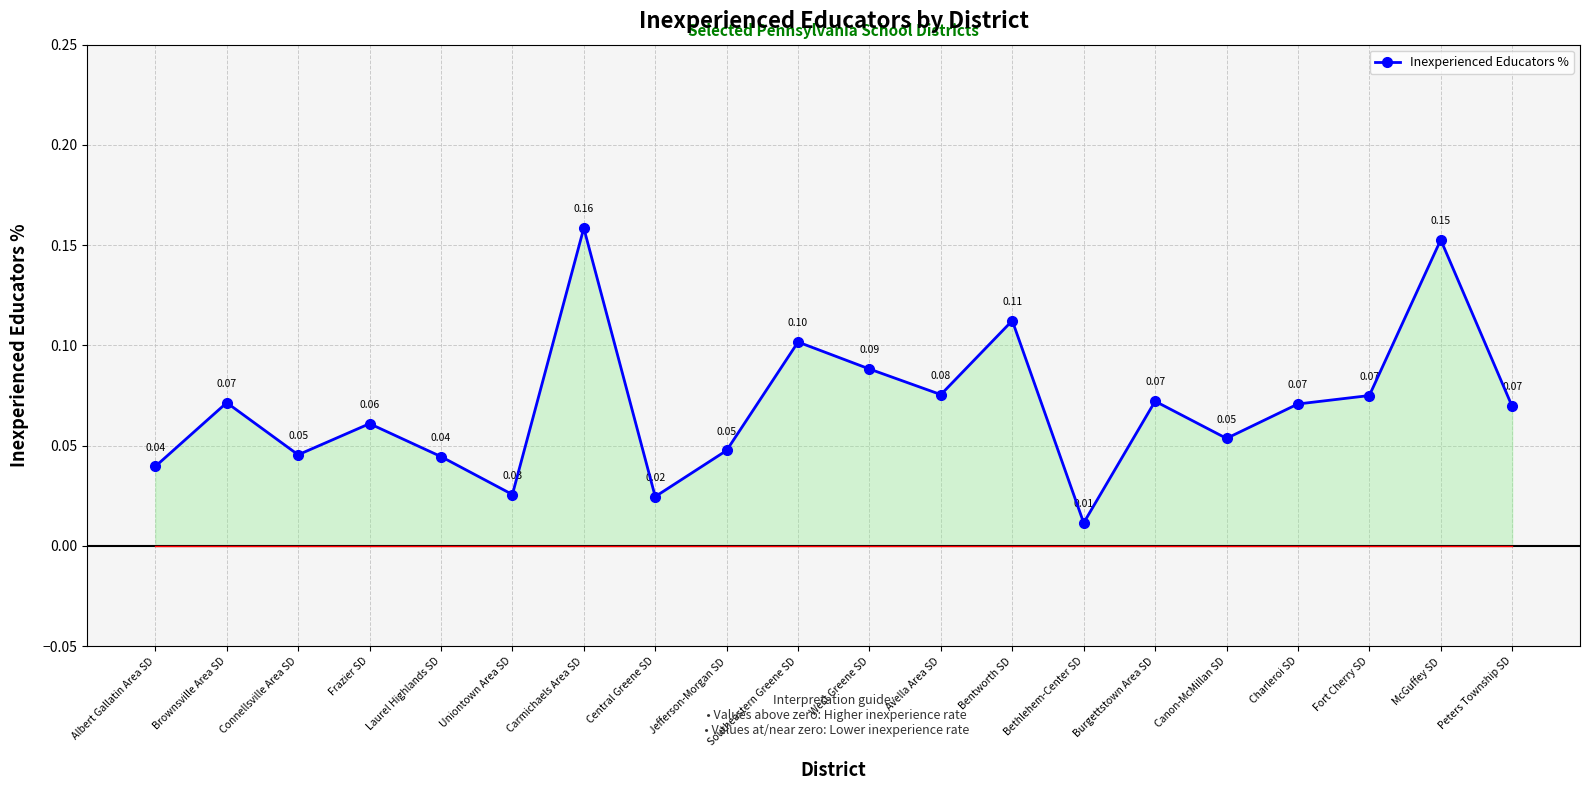

Rank the categories by value from lowest to highest.

Bethlehem-Center SD, Central Greene SD, Uniontown Area SD, Albert Gallatin Area SD, Laurel Highlands SD, Connellsville Area SD, Jefferson-Morgan SD, Canon-McMillan SD, Frazier SD, Peters Township SD, Charleroi SD, Brownsville Area SD, Burgettstown Area SD, Fort Cherry SD, Avella Area SD, West Greene SD, Southeastern Greene SD, Bentworth SD, McGuffey SD, Carmichaels Area SD